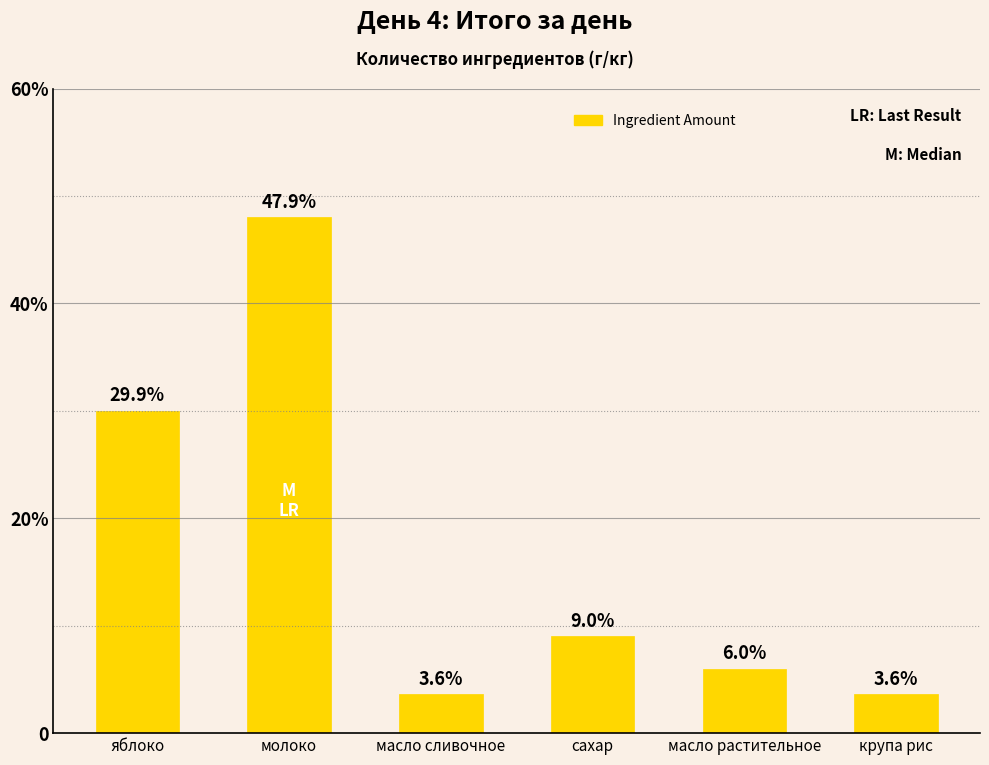

Where does the data first go above 9?

яблоко